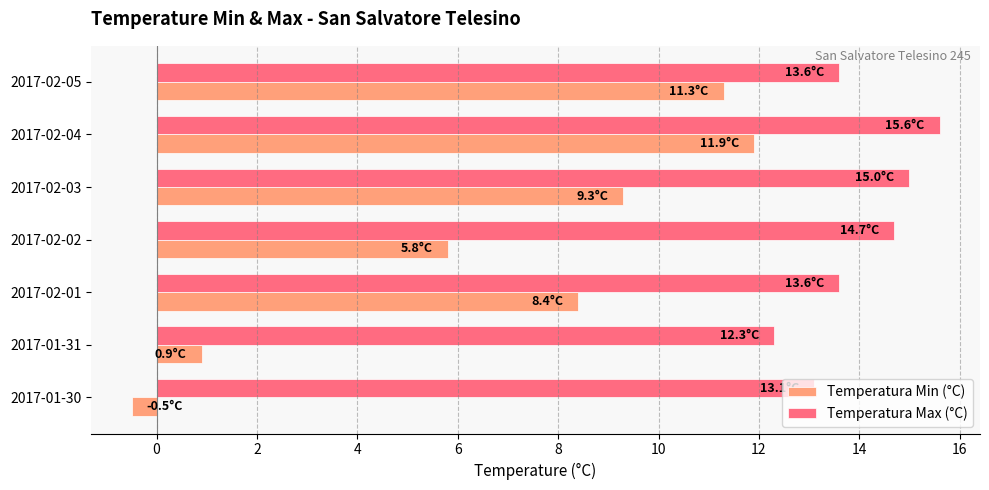

Which series has the largest total across all categories?

Temperatura Max (°C)